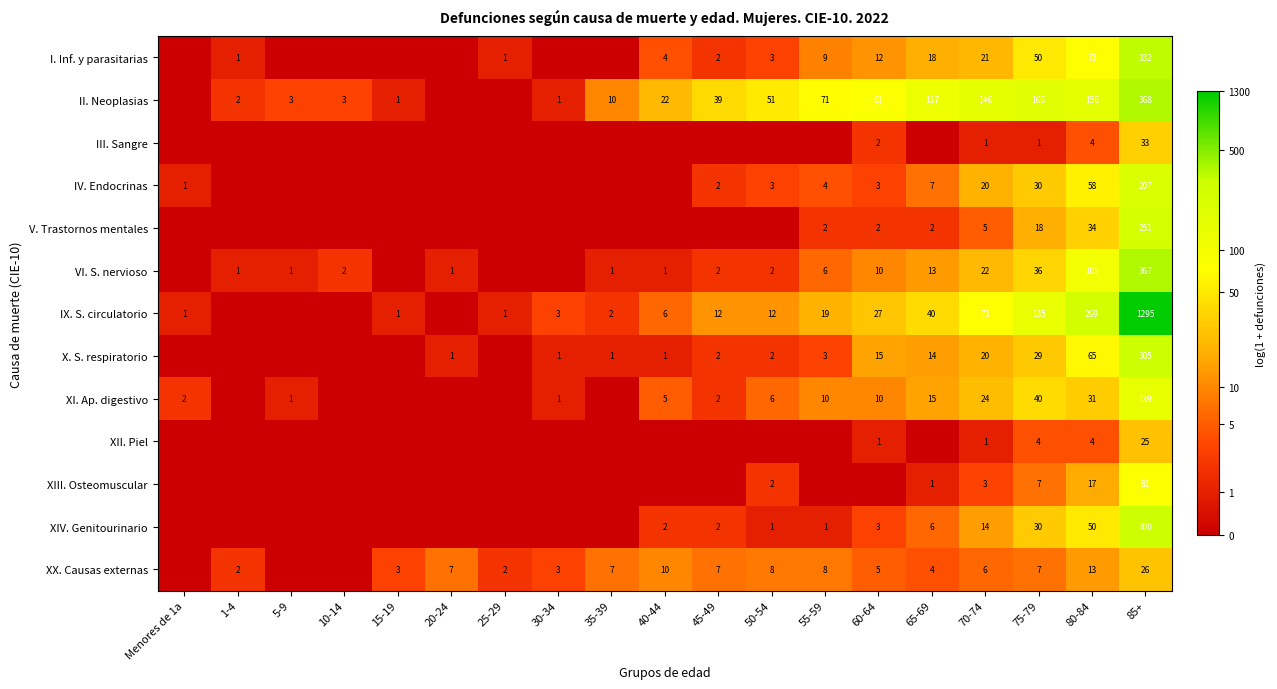

At how many categories does at least one series exceed 6?

1